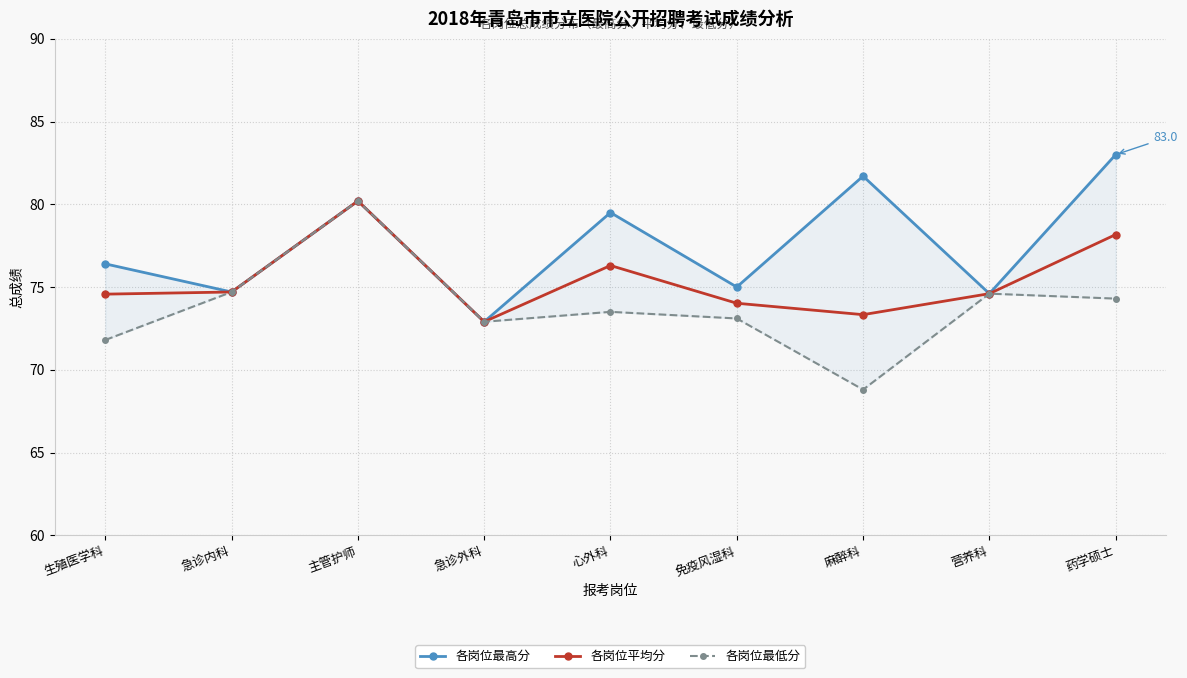

What is the difference between the second highest and minimum values in the 各岗位最低分 series?

5.9